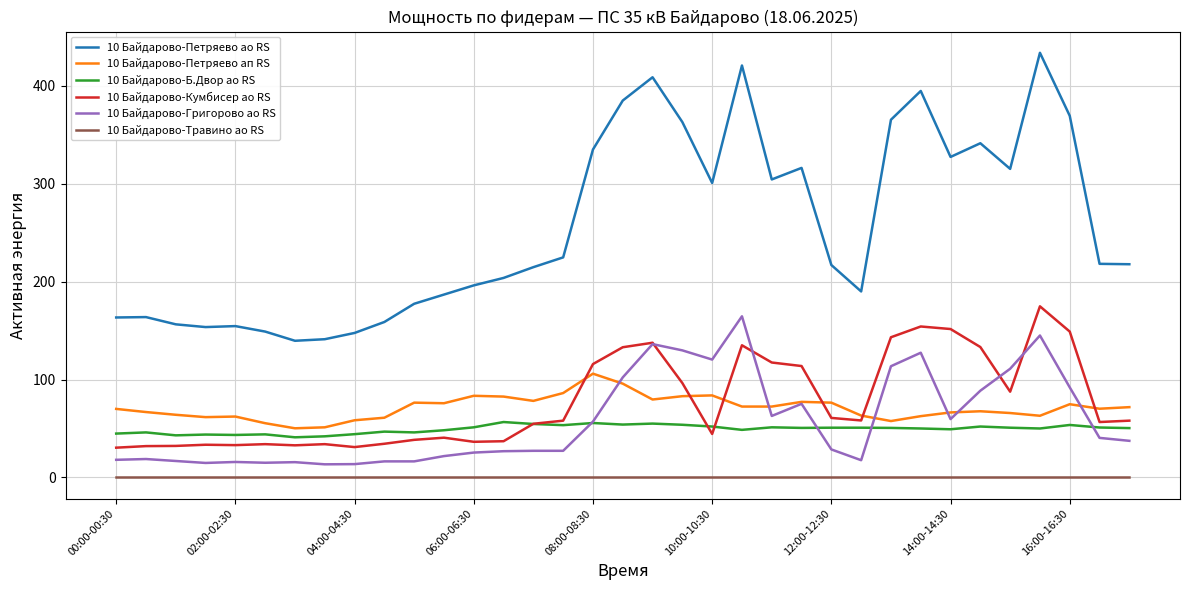

What is the maximum value shown in the chart?

433.8